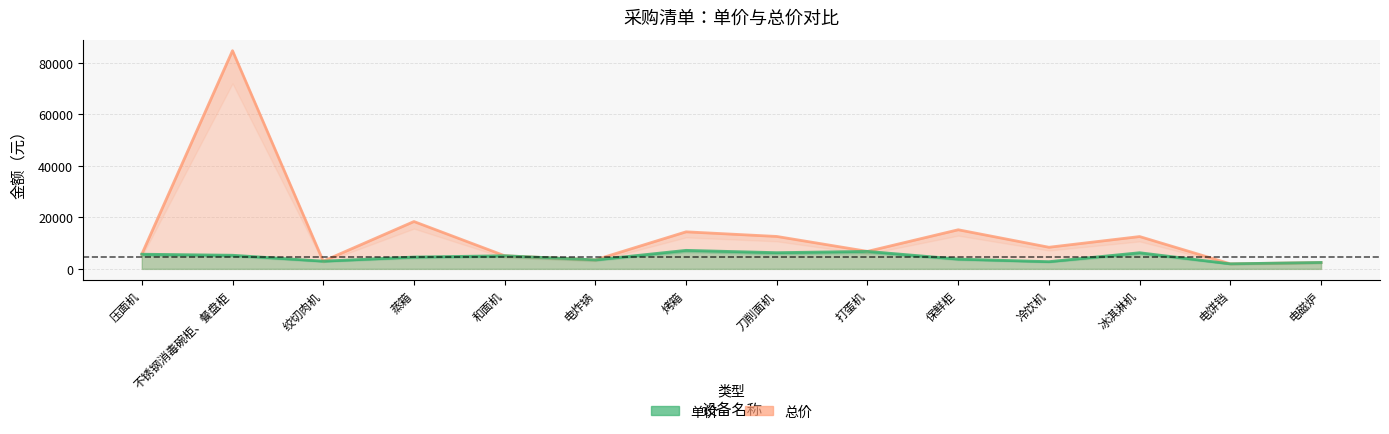

What is the difference between the 单价 values at 不锈钢消毒碗柜、餐盘柜 and 和面机?

200